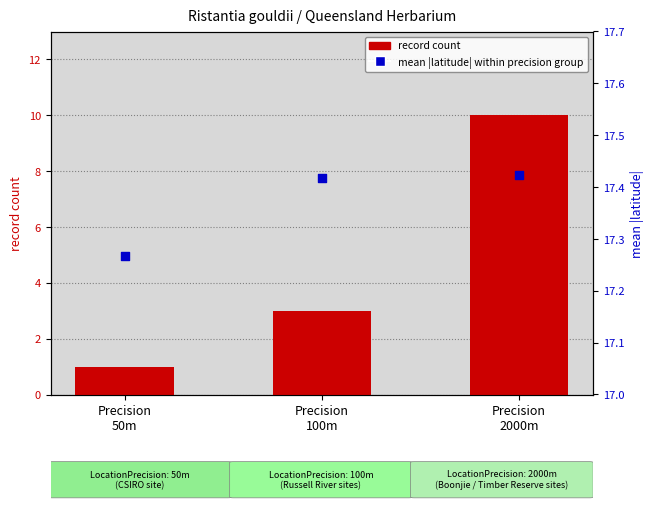

Which series has the largest total across all categories?

mean |latitude| within precision group